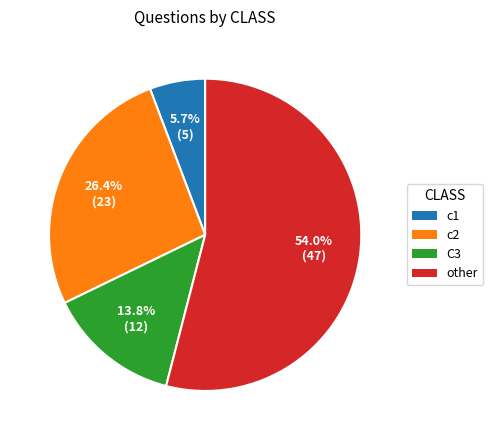

Is it true that c2 is 17% of the pie?

False